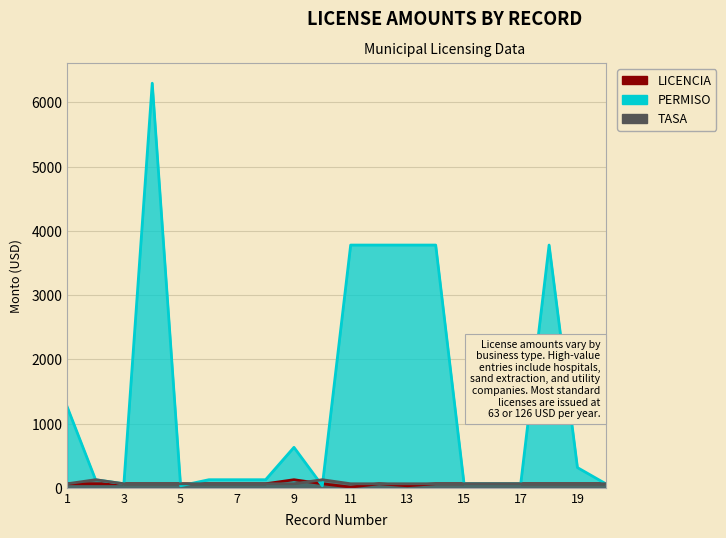

What is the total value across all series at 20?

189.0